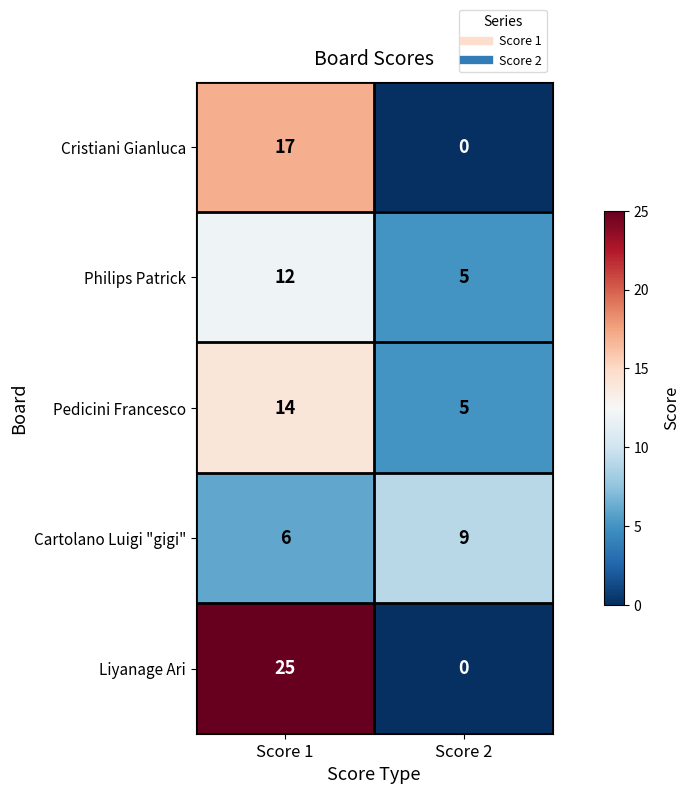

What is the total value across all series at Score 2?

19